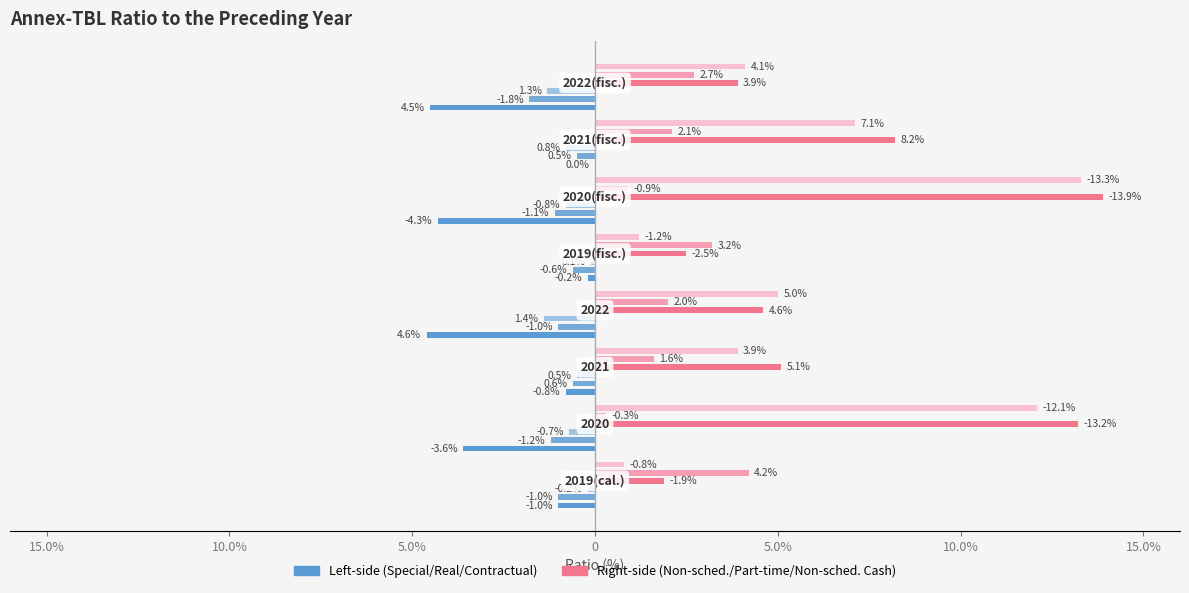

What is the value of the Non-scheduled Hours bar at the 3rd from the left?

5.1